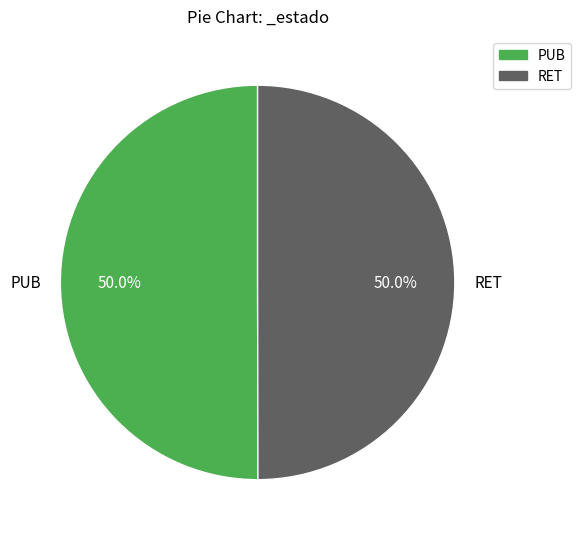

Do RET and PUB together represent more than half of the pie?

Yes